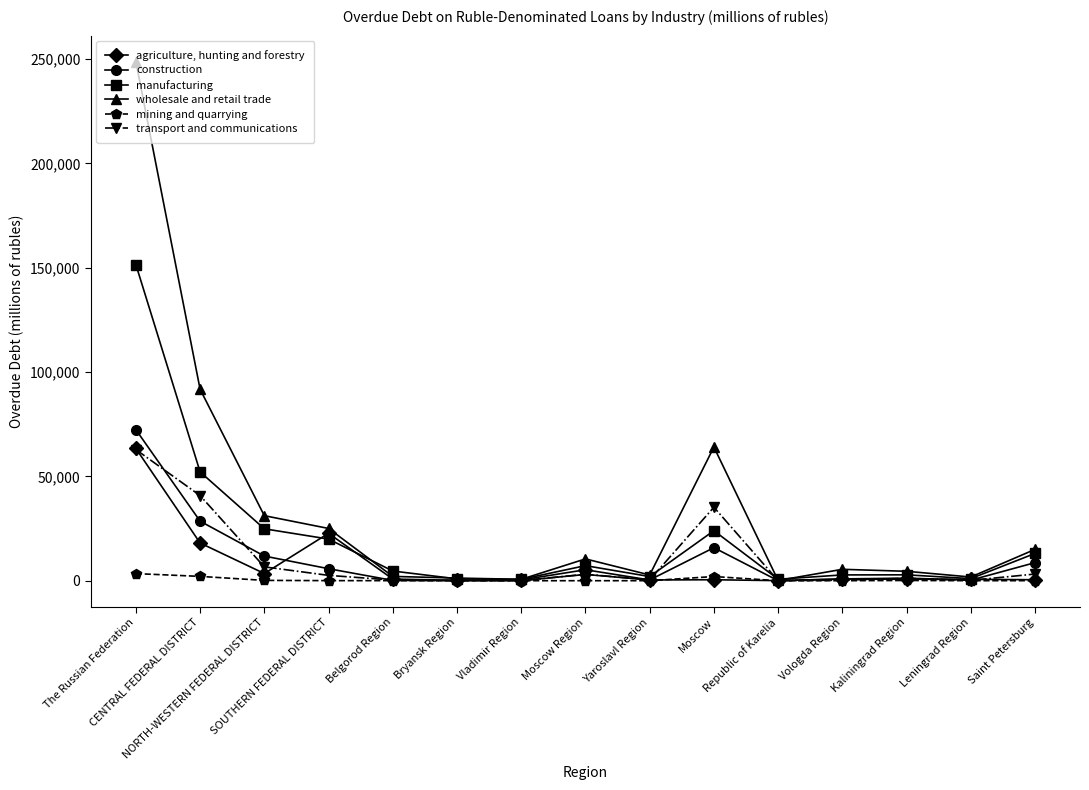

At which category is the sum across all series the highest?

The Russian Federation